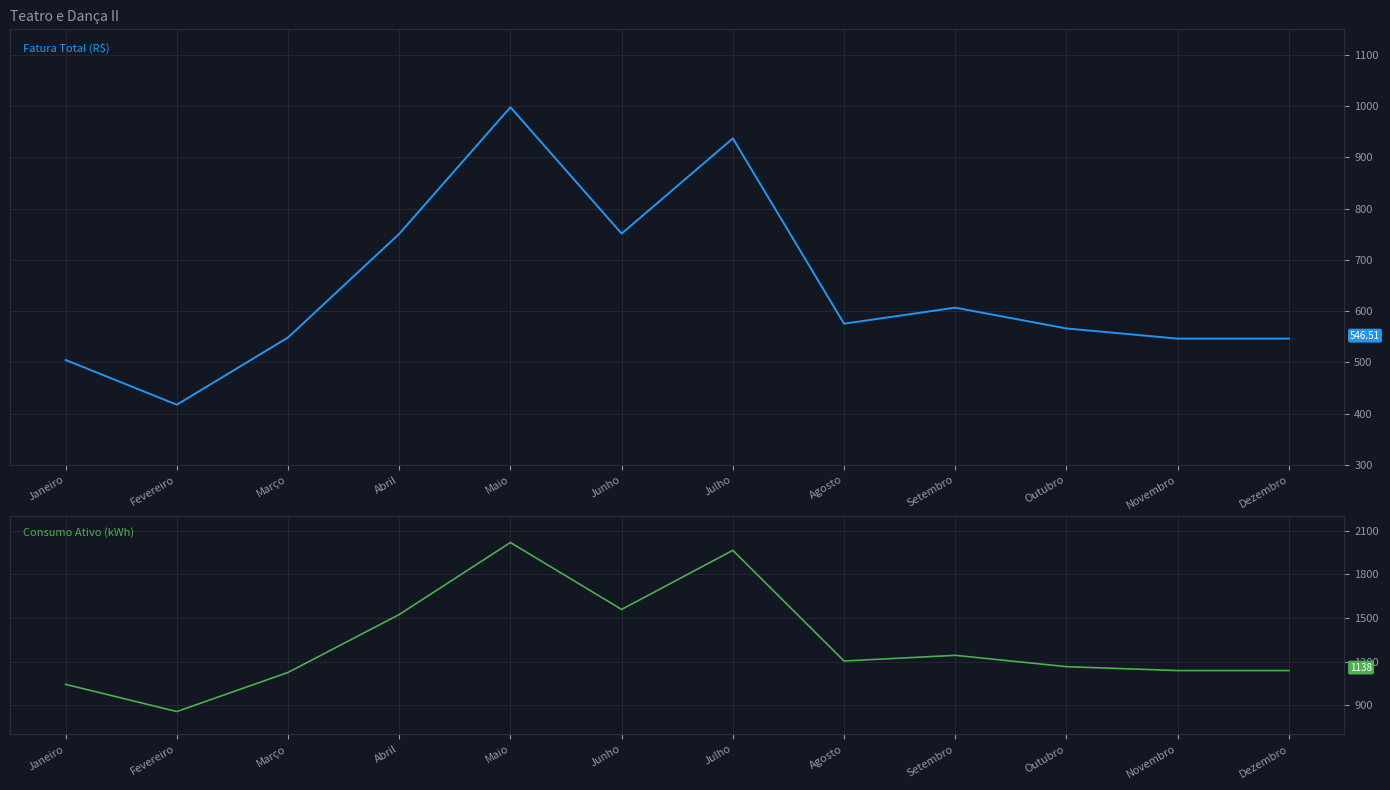

How many interior local valleys does the Fatura Total (R$) series have?

3